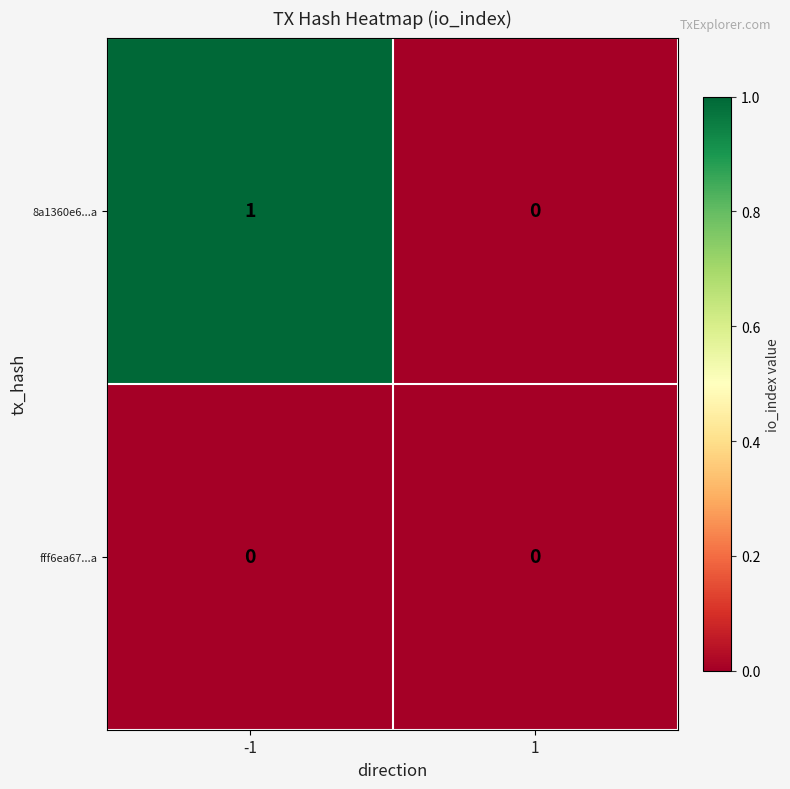

Which label corresponds to the largest value in the chart?

-1